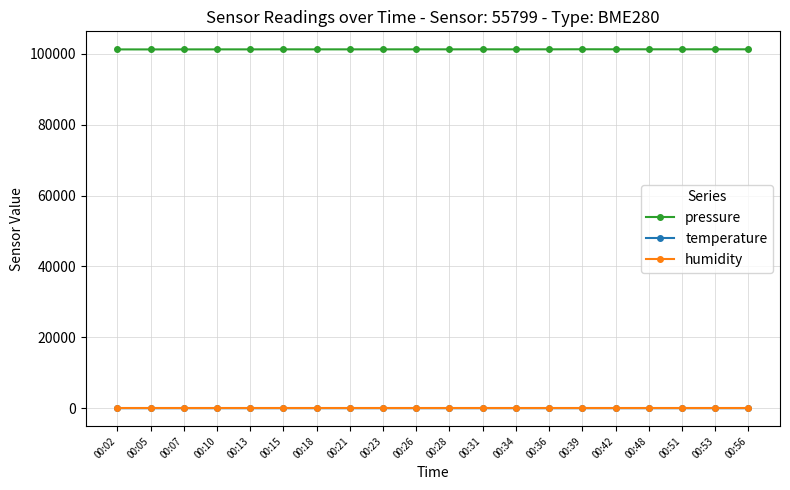

True or false: temperature has more than 0 interior local peaks.

True